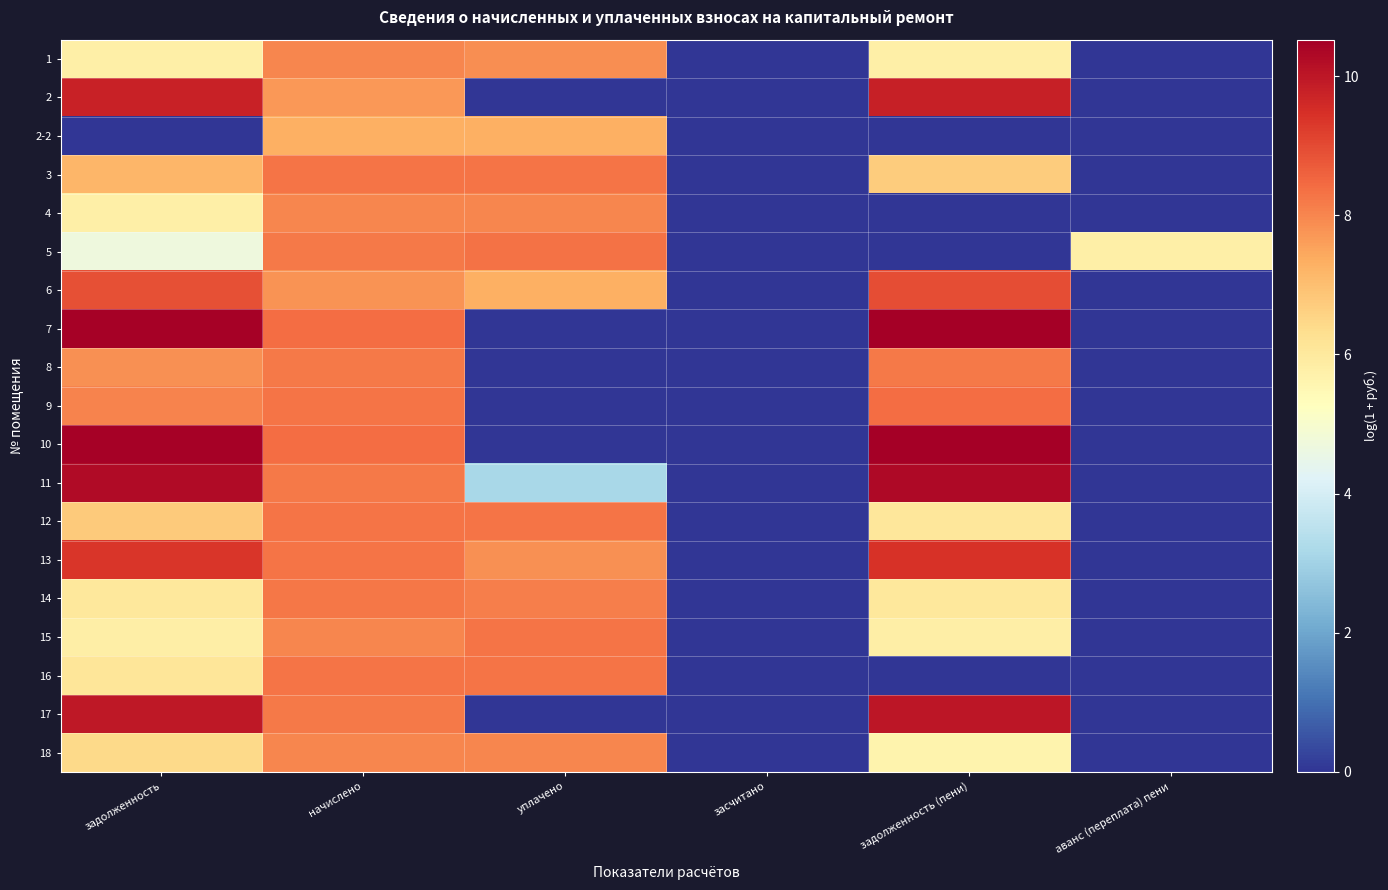

How many data points does each series have?

6